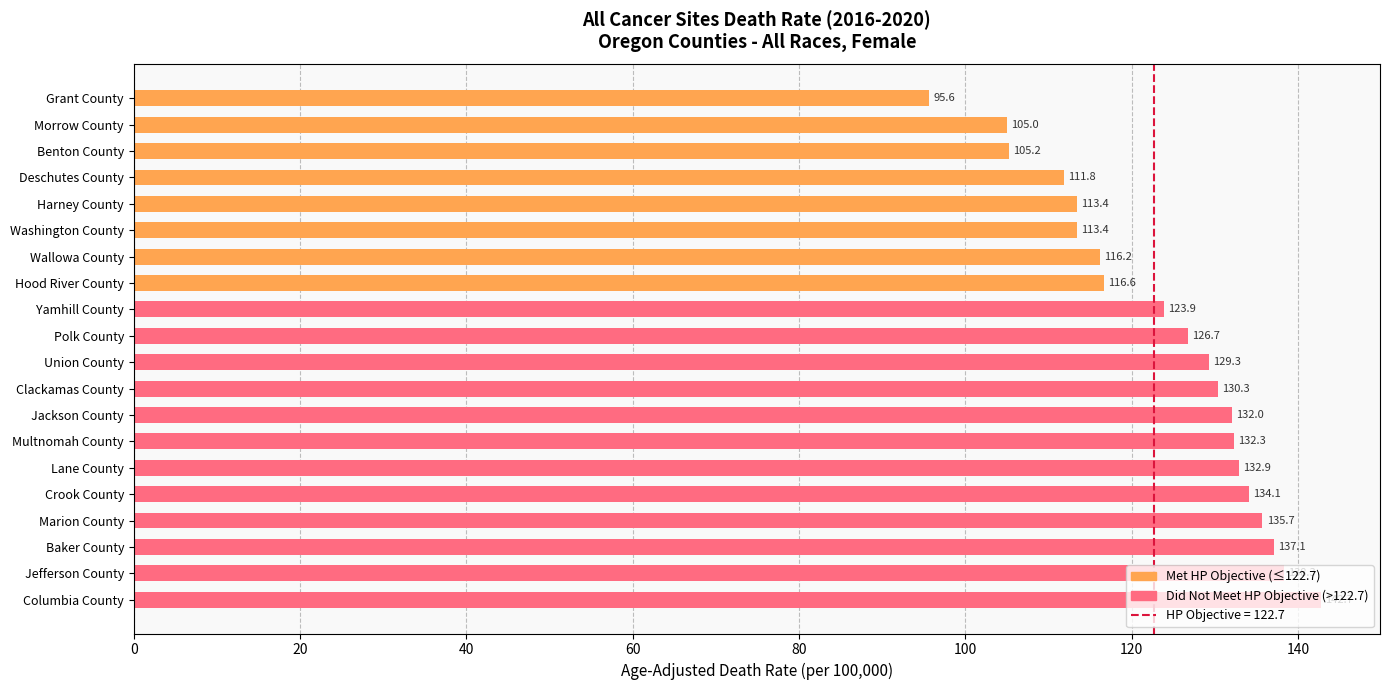

Is it true that the value at Multnomah County is 132.3?

True